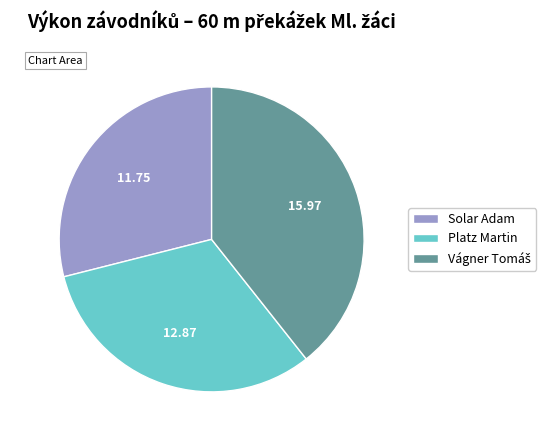

Which category has the smallest portion of the pie?

Solar Adam